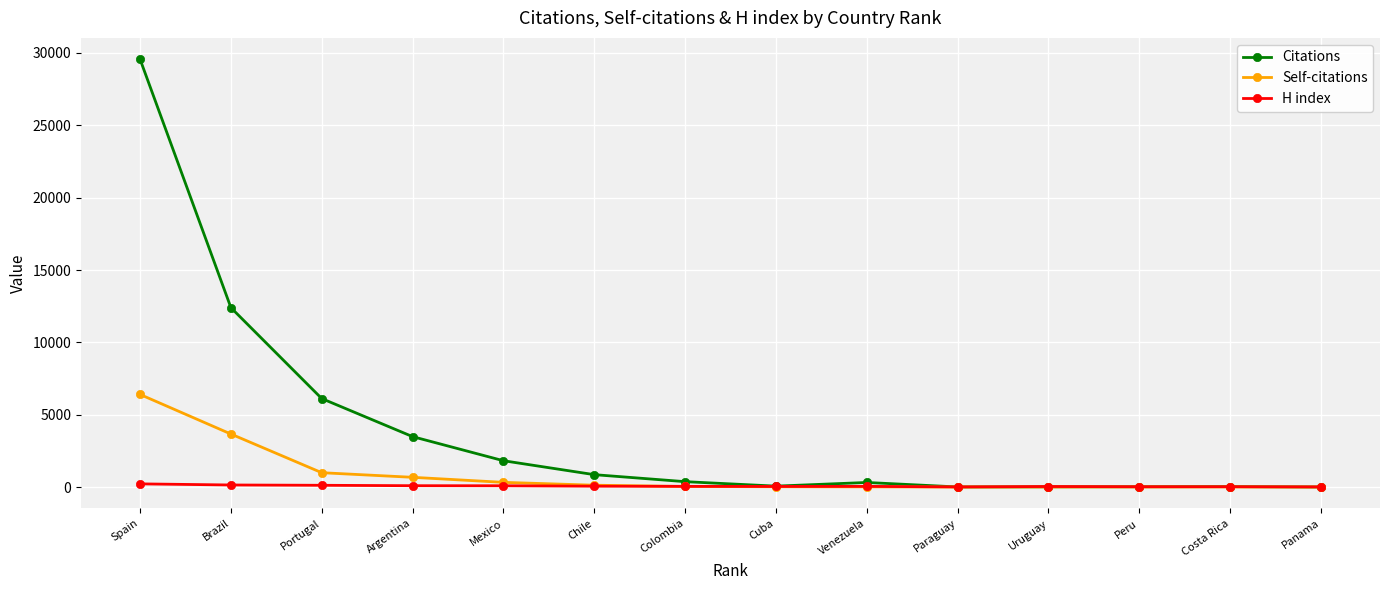

What is the average value of the Self-citations series?

875